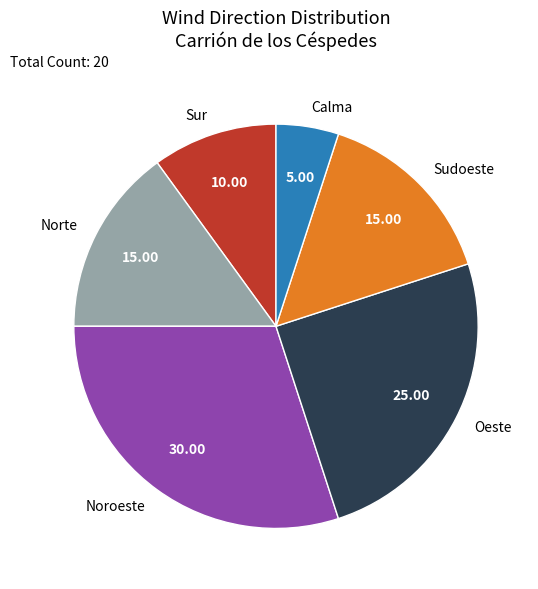

Do Oeste and Calma together represent more than half of the pie?

No